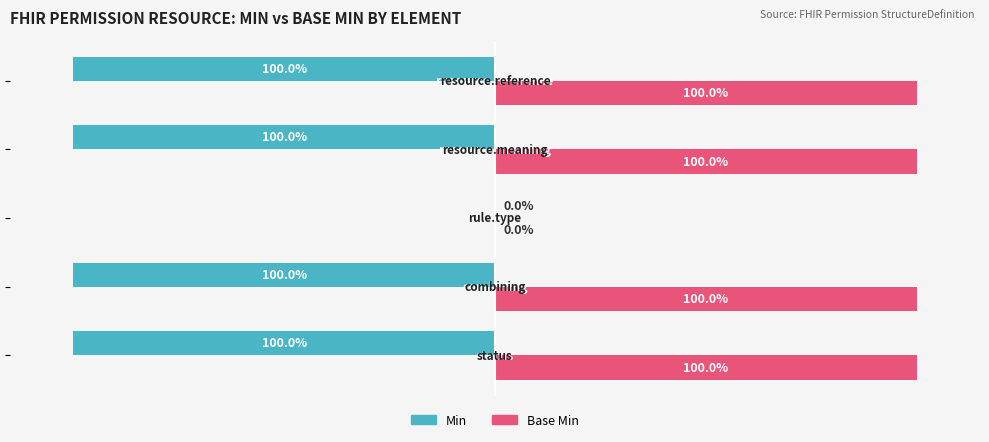

What is the sum of all Min values?

-400